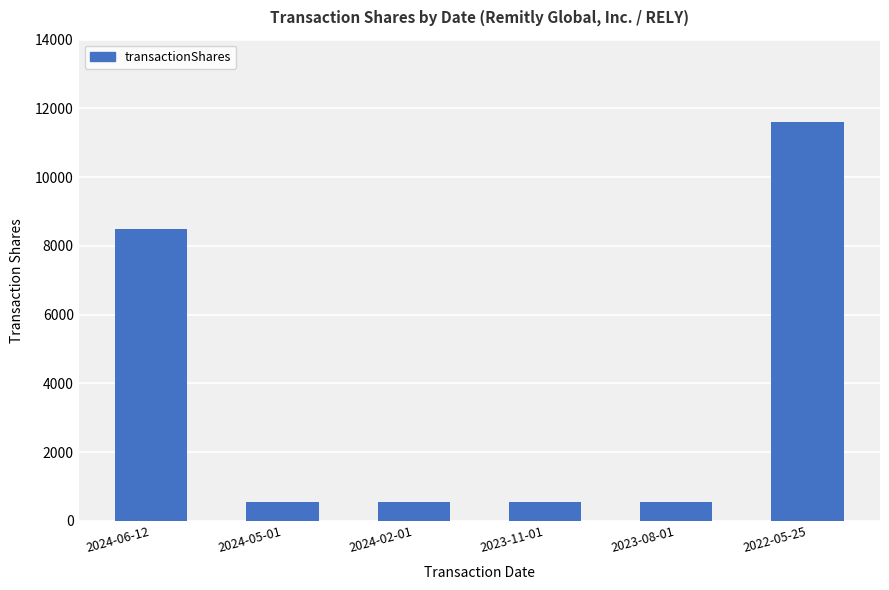

Count the number of data series in this chart.

1